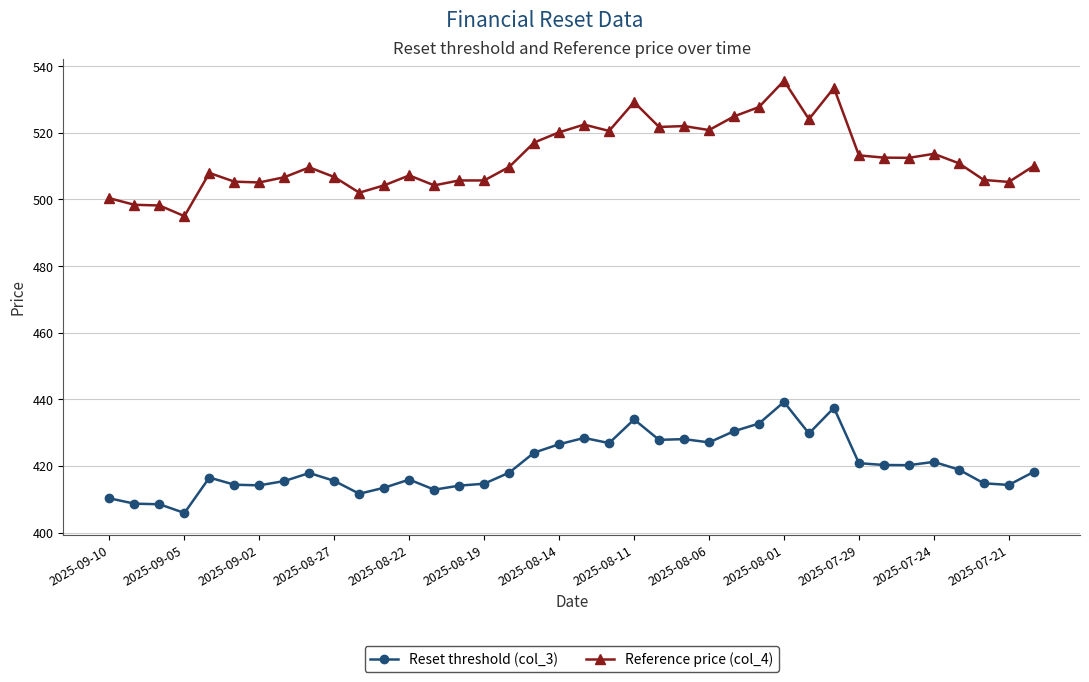

Which series has the largest total across all categories?

Reference price (col_4)